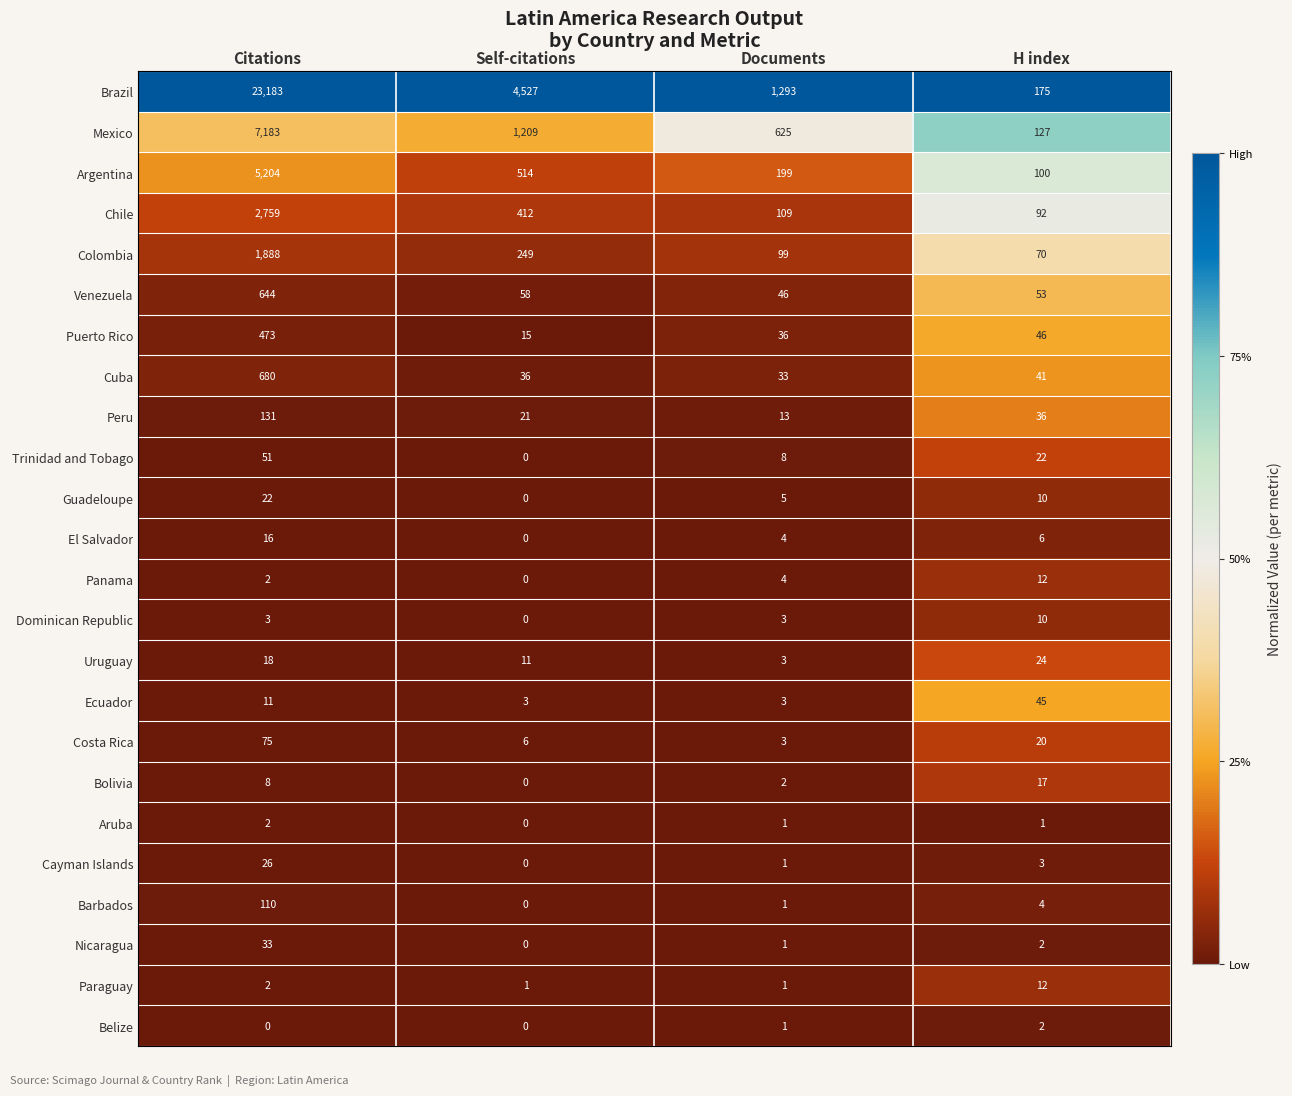

What is the difference between the maximum and minimum values in the Trinidad and Tobago series?

51